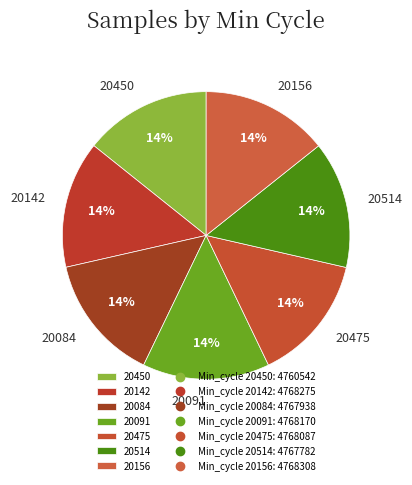

To the nearest percent, what portion does 20156 represent?

14%